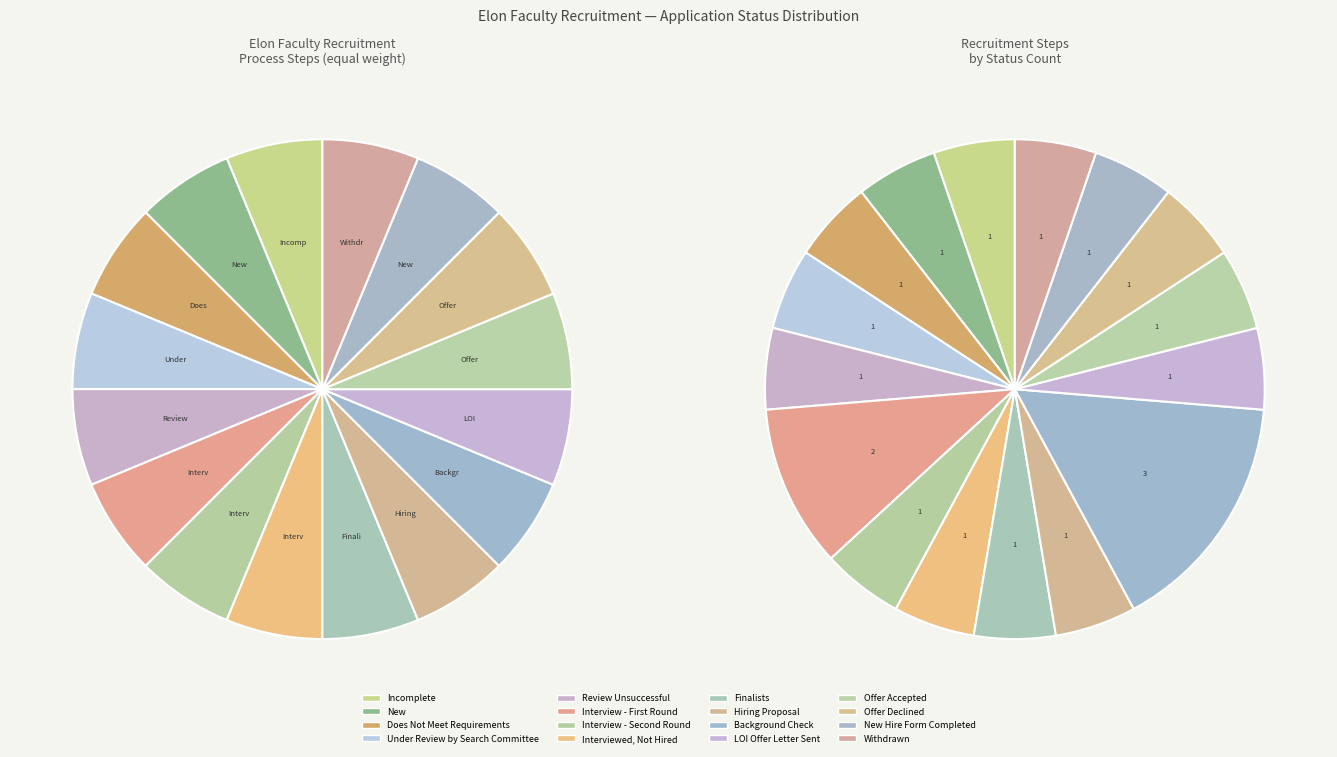

Does Review Unsuccessful represent more than half of the total?

No